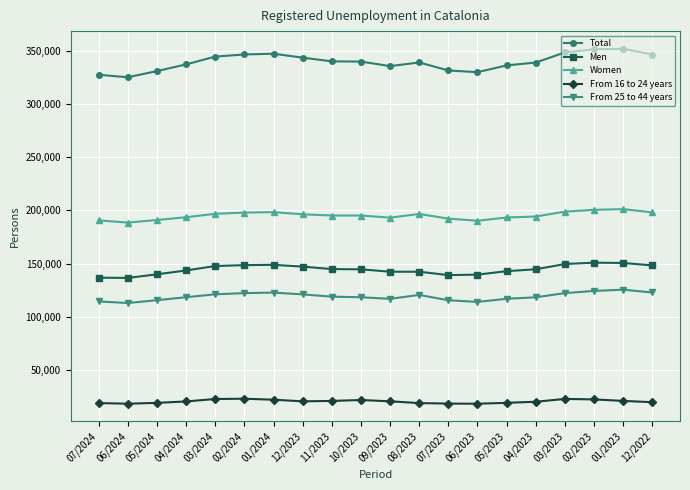

How many categories are shown in the chart?

20